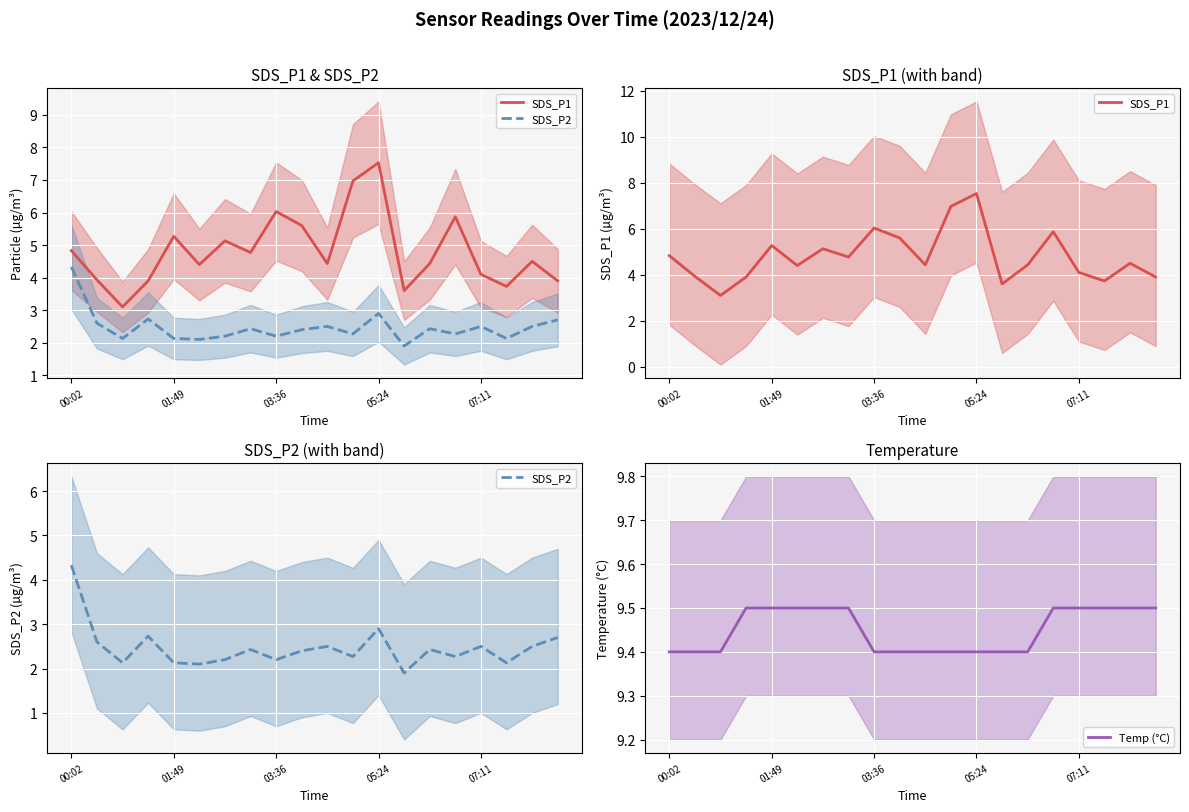

True or false: SDS_P2 and Temp (°C) cross at least once.

False